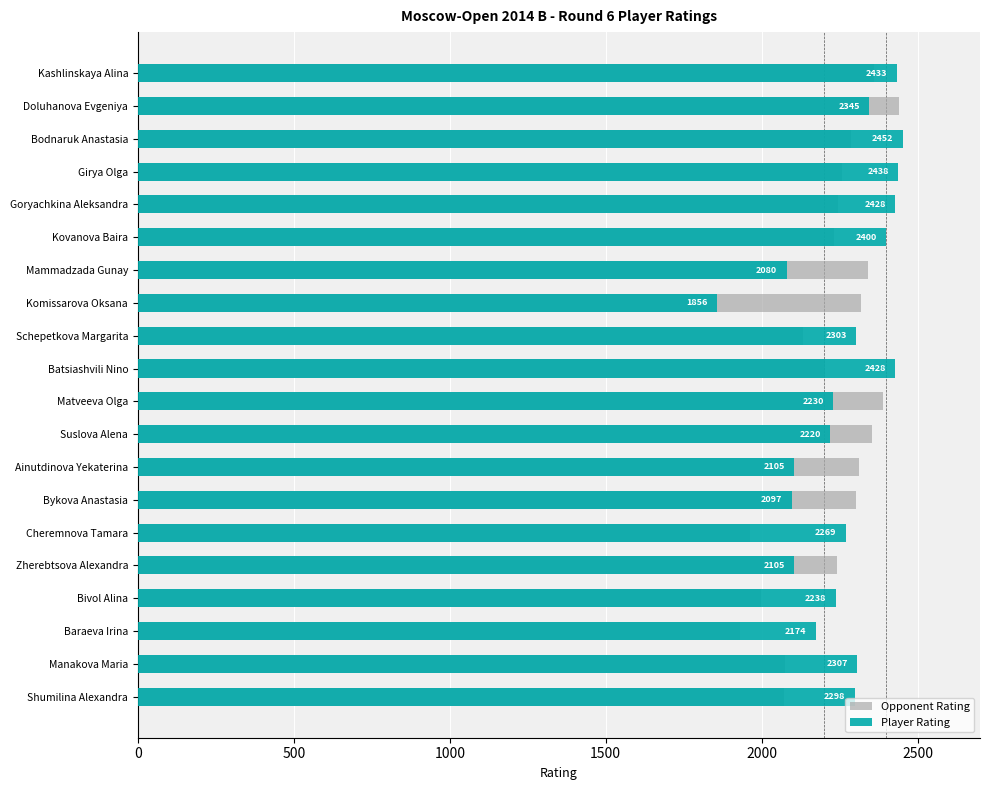

How many data points in Player Rating are above 2298?

9